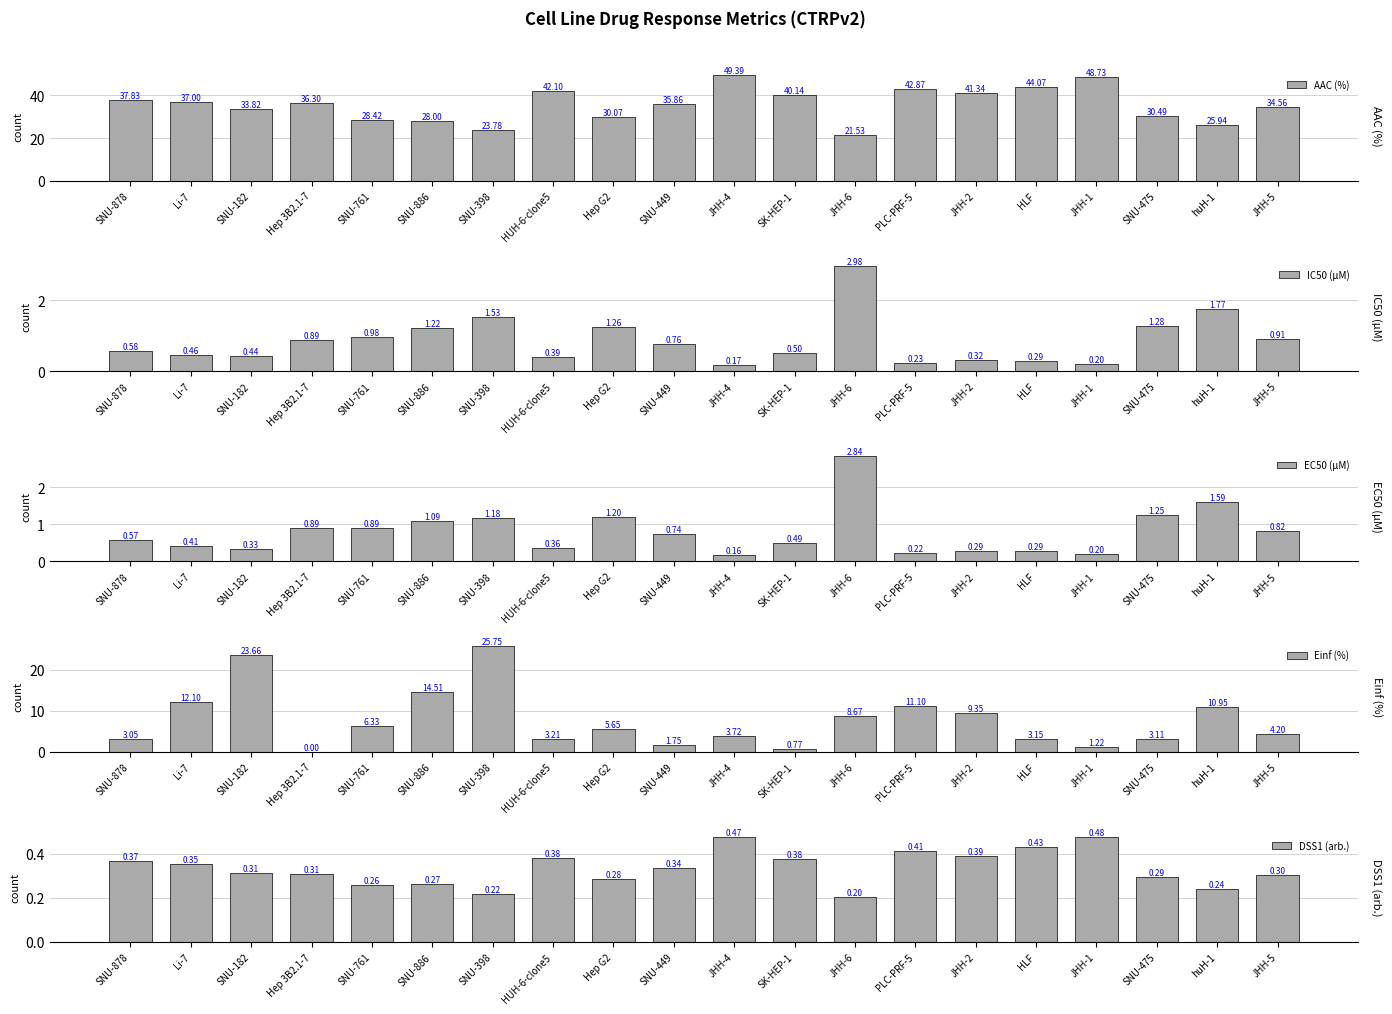

How many groups of bars are there?

20